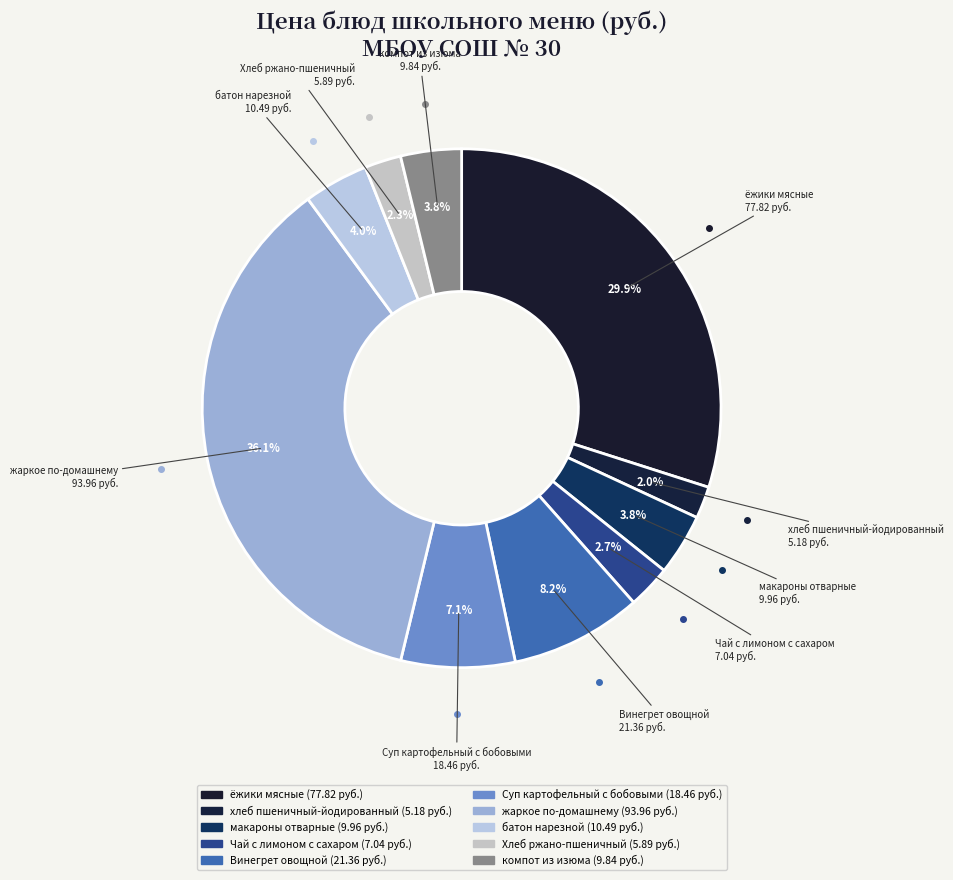

Combined, what portion of the pie is Хлеб ржано-пшеничный and ёжики мясные?

32.2%